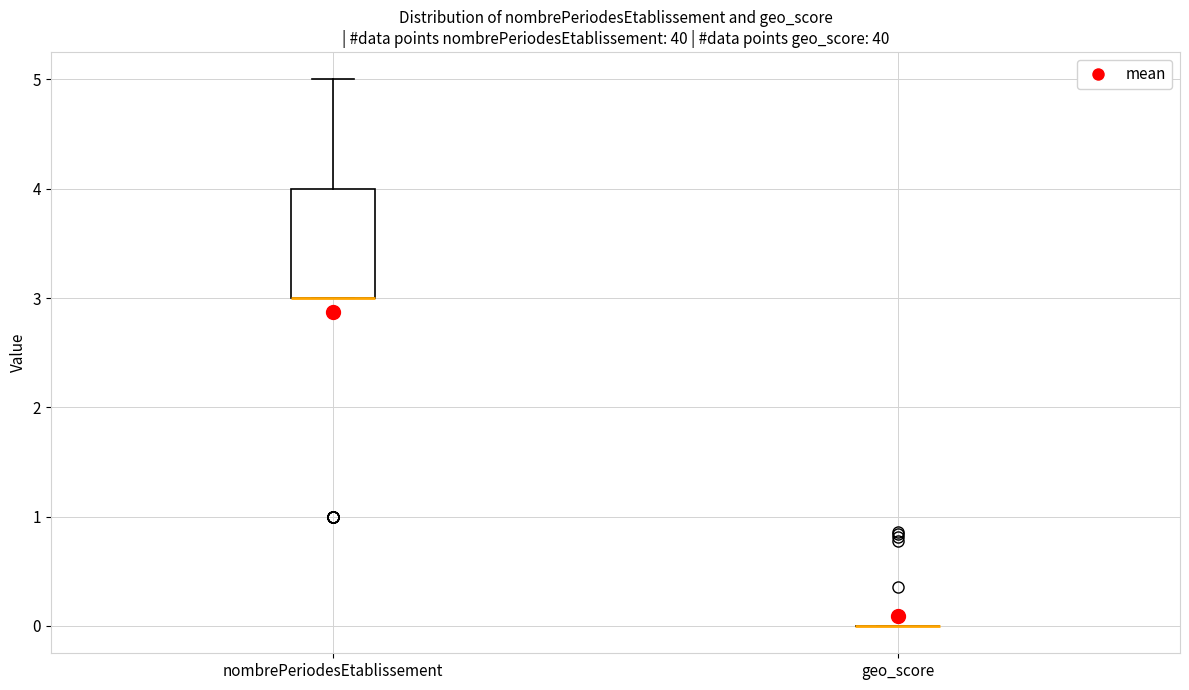

Reading left to right, read every box against the y-axis: the position of its median line, the range the box covers, and the ends of its whiskers. The values are not printed on the chart, so give them approximately, as read against the axis.

nombrePeriodesEtablissement: median 3 (drawn on the box's lower edge), box 3 to 4, whiskers 3 to 5
geo_score: box collapsed to a line at 0, whiskers 0 to 0